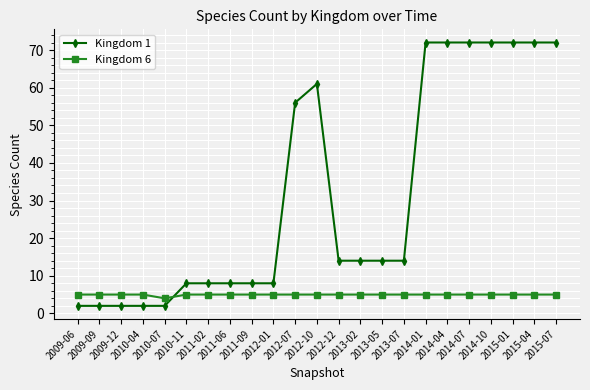

What is the sum of all Kingdom 6 values?

114